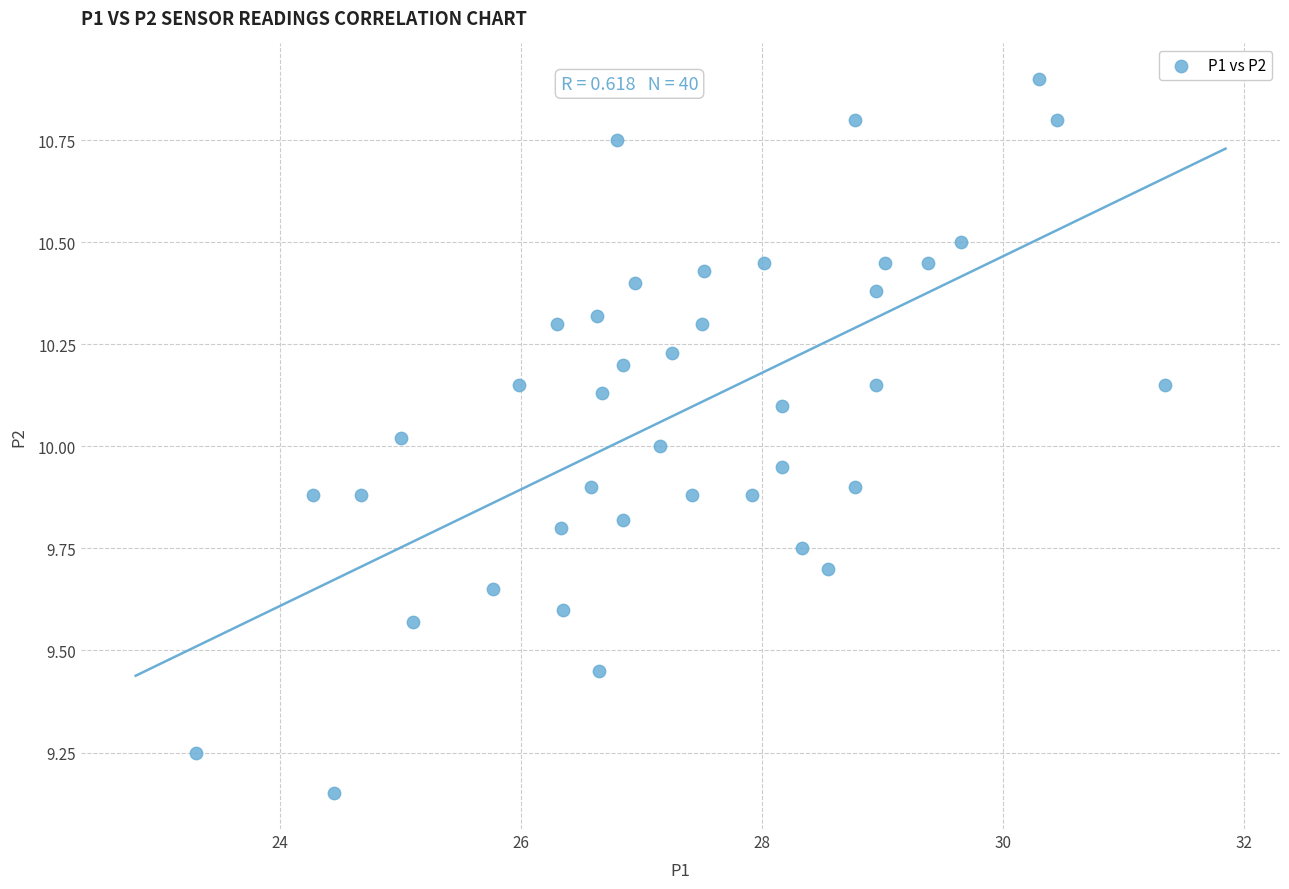

What is the range of X values (max minus min)?

8.1